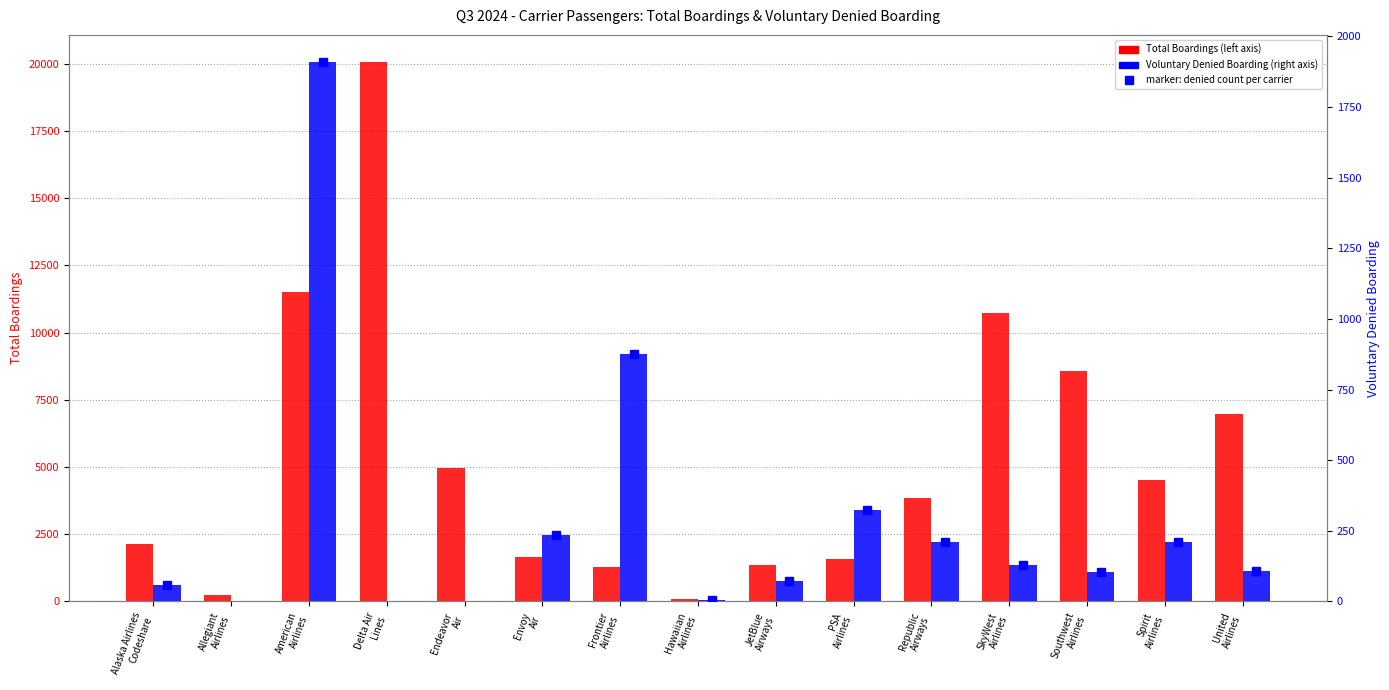

At which label does Voluntary Denied Boarding first exceed 108?

American
Airlines